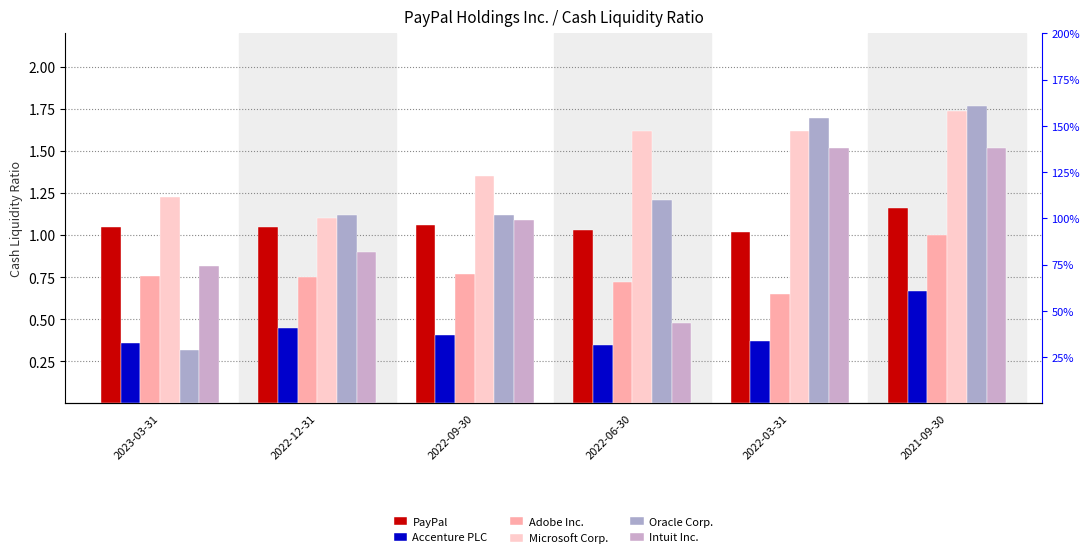

At which category is the sum across all series the highest?

2021-09-30